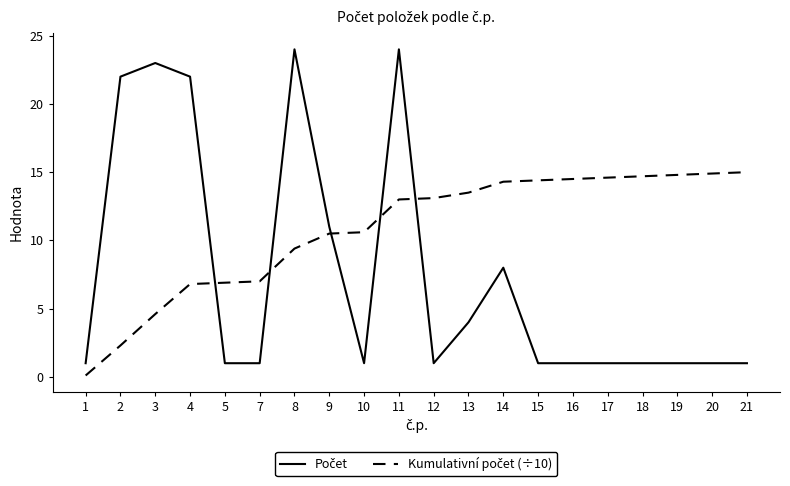

At which category is the sum across all series the highest?

11